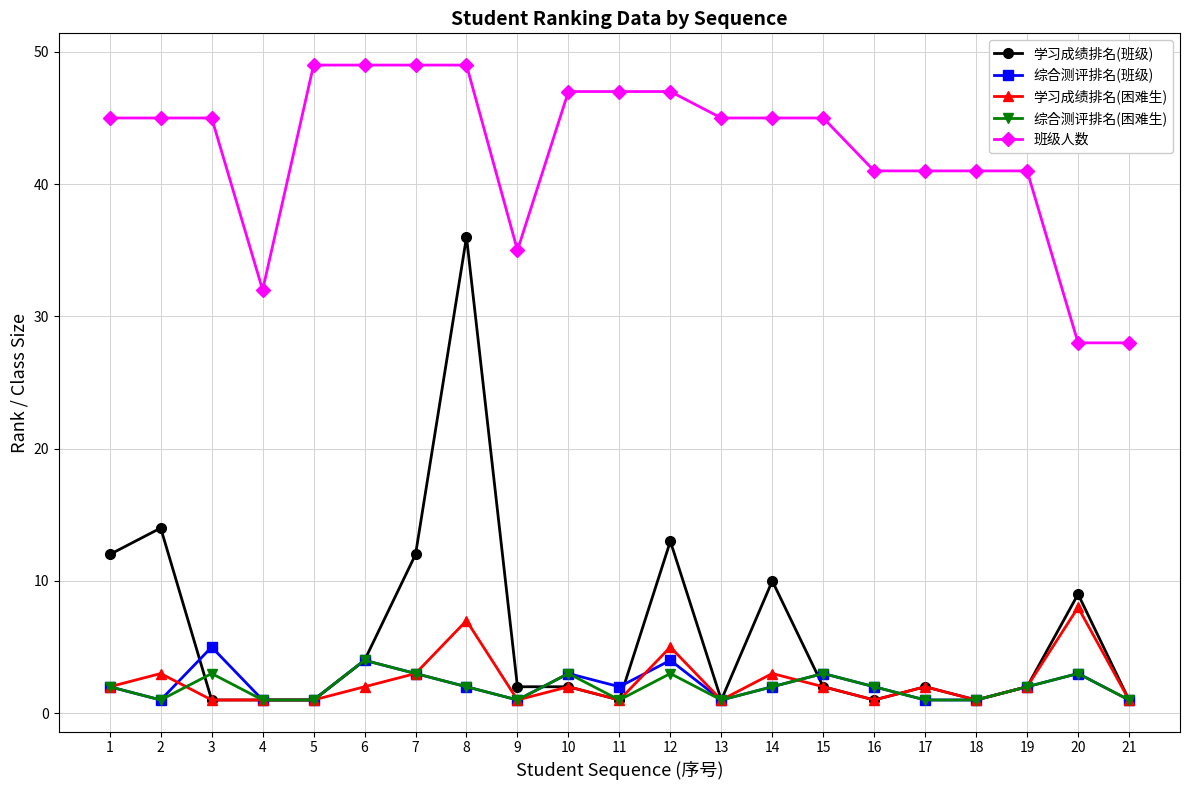

Read the 综合测评排名(班级) value at 13.

1